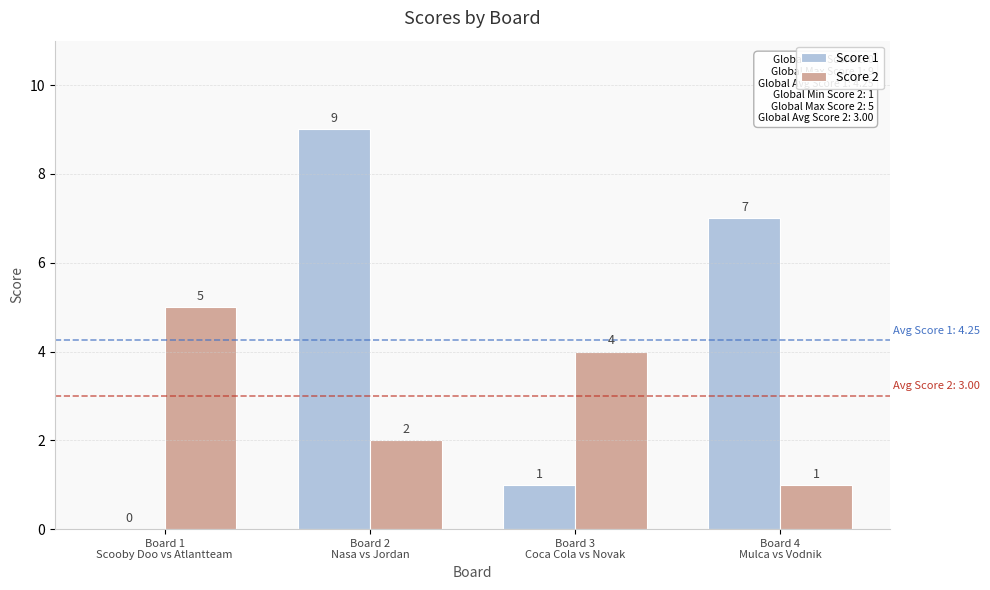

What is the maximum value for Score 1?

9